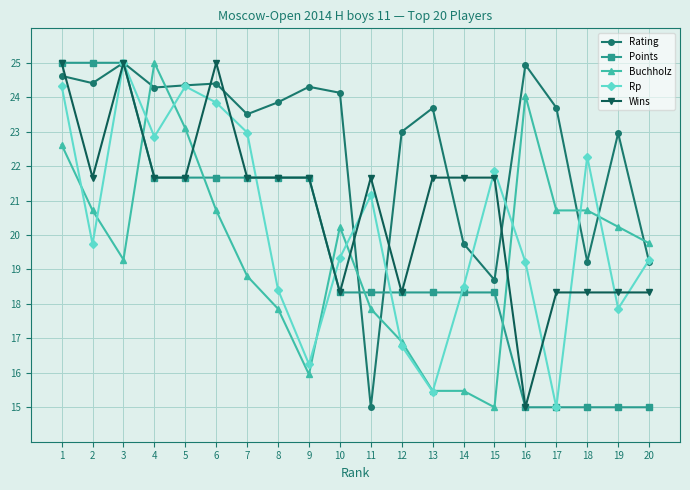

What is the maximum value shown in the chart?

25.0